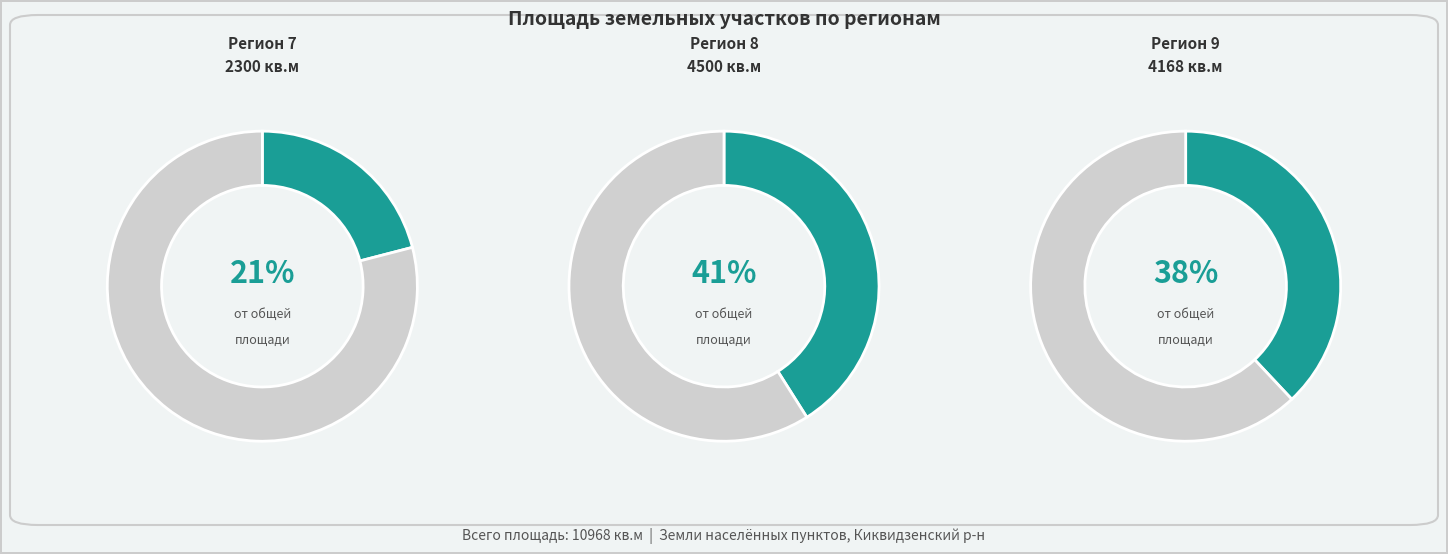

Does any single category account for the majority?

No